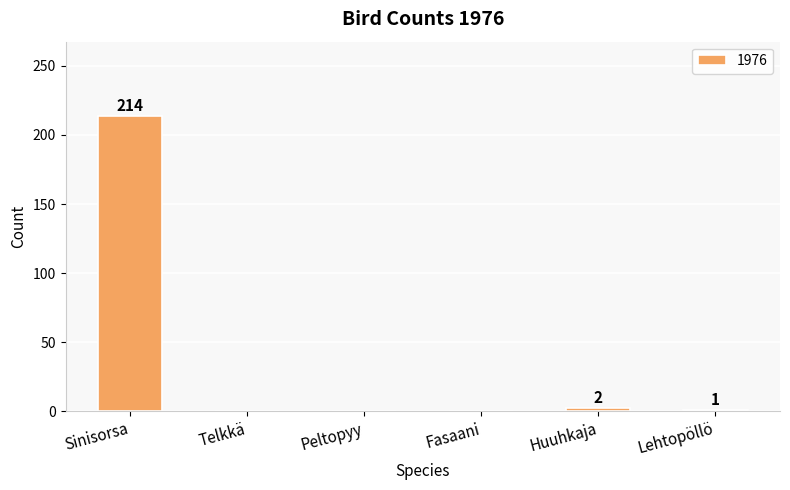

True or false: the data shows 0 at Telkkä.

True